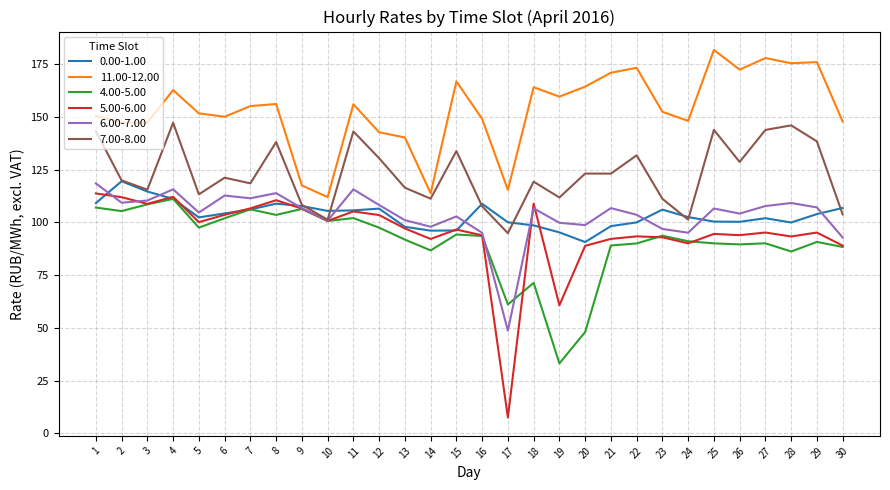

What is the difference between the 4.00-5.00 values at 26 and 8?

14.0